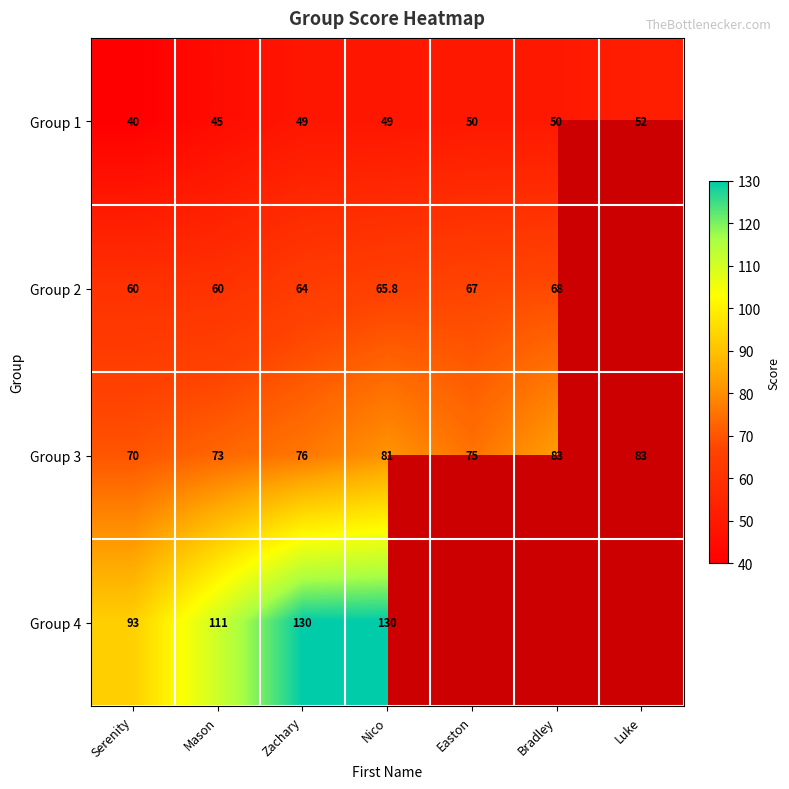

Is the value of Group 1 at Bradley greater than the value of Group 2 at Bradley?

No